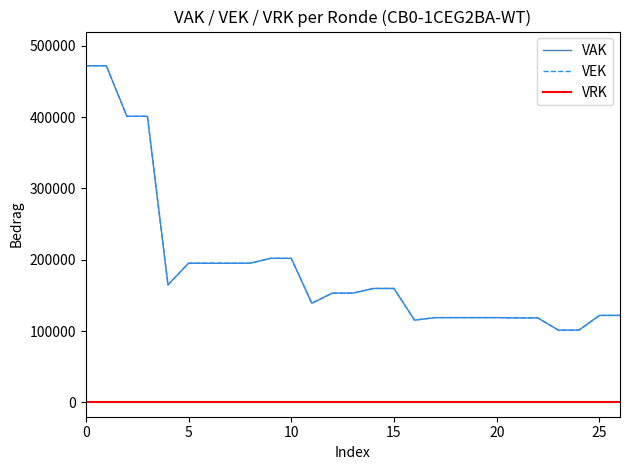

How many lines are shown in the chart?

3